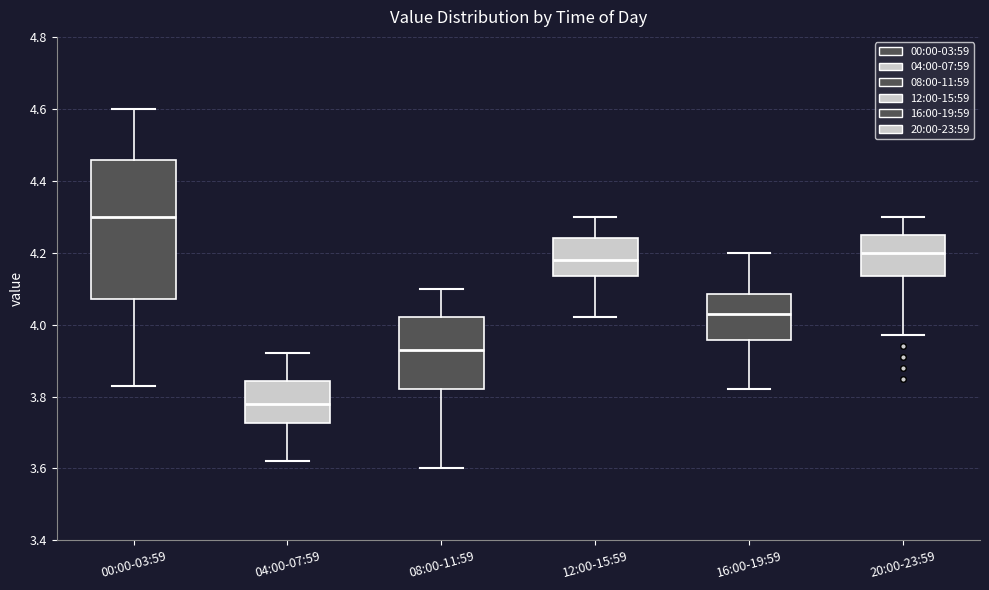

Which box's median line is the highest?

00:00-03:59